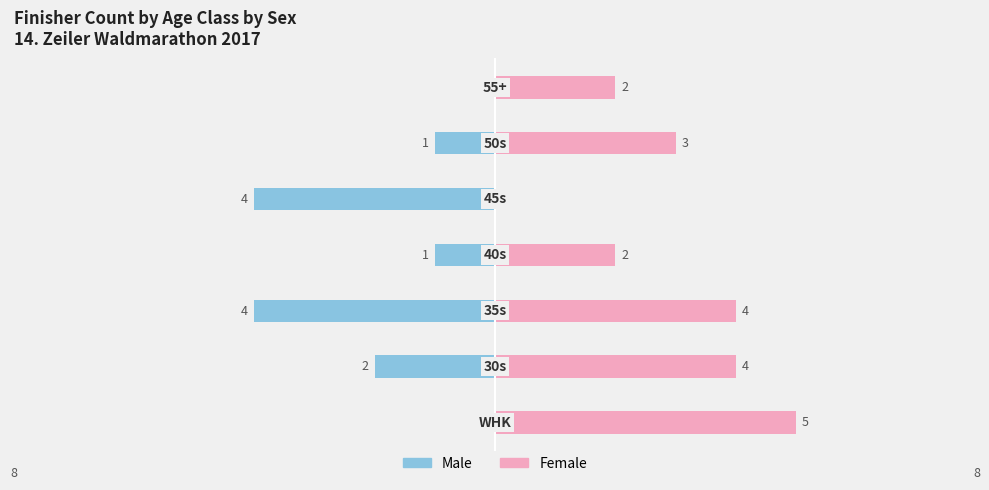

What is the greatest value displayed?

5